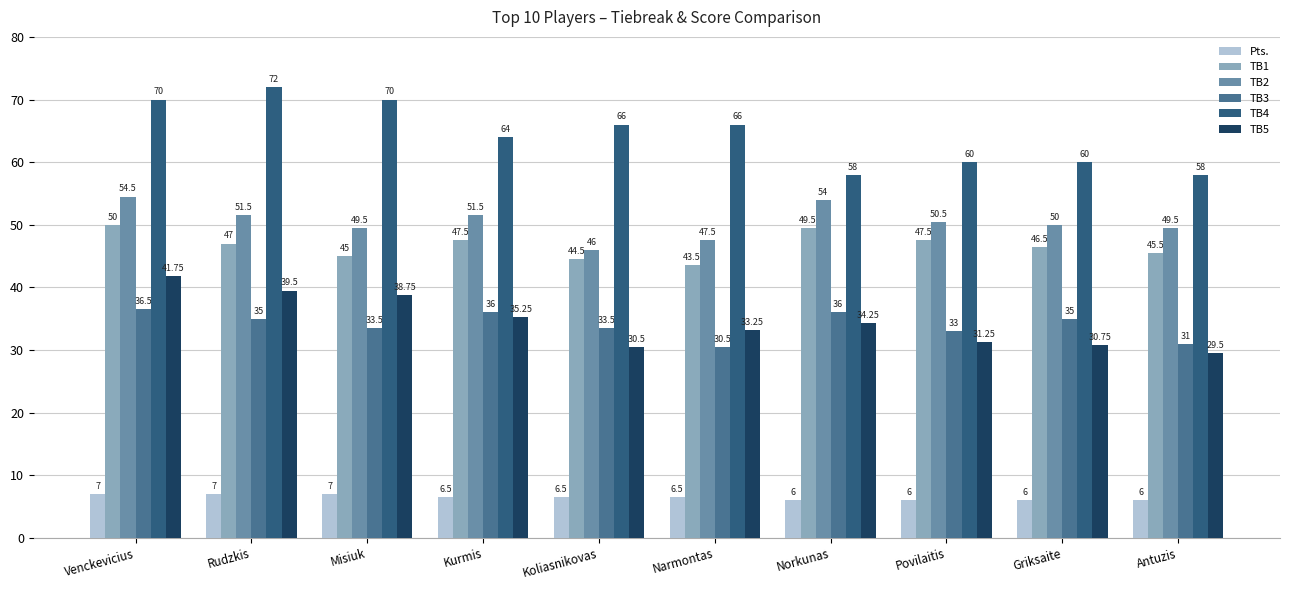

Does the chart contain stacked bars?

No